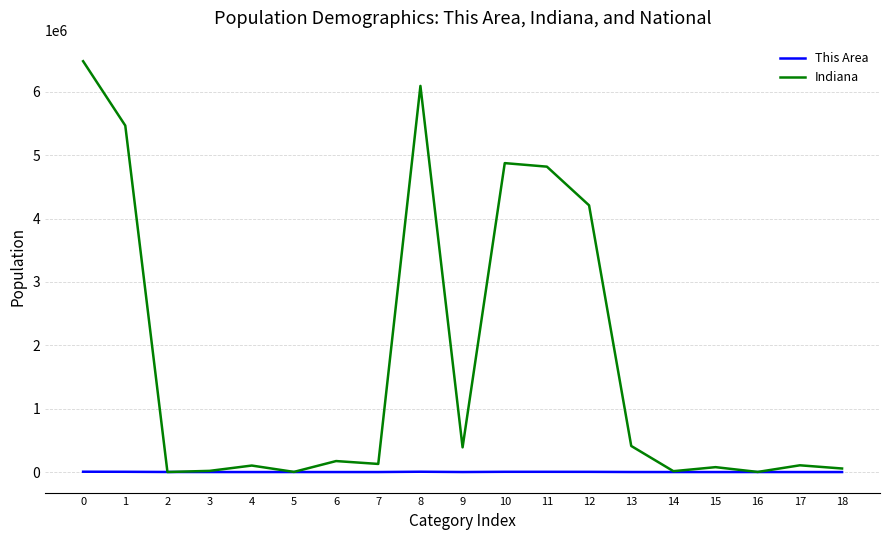

List the series in order of their overall mean, lowest first.

This Area, Indiana